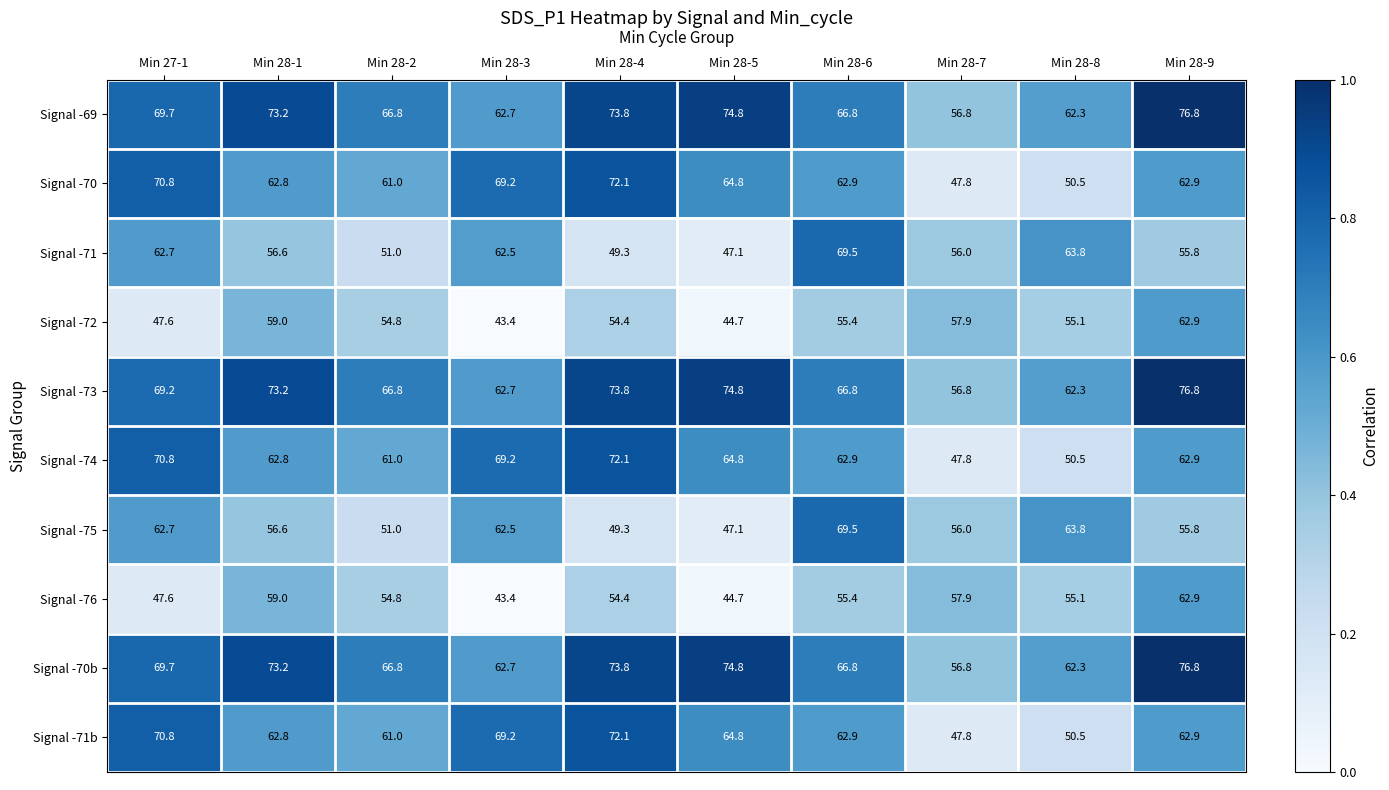

What is the average value of the Signal -75 series?

57.4